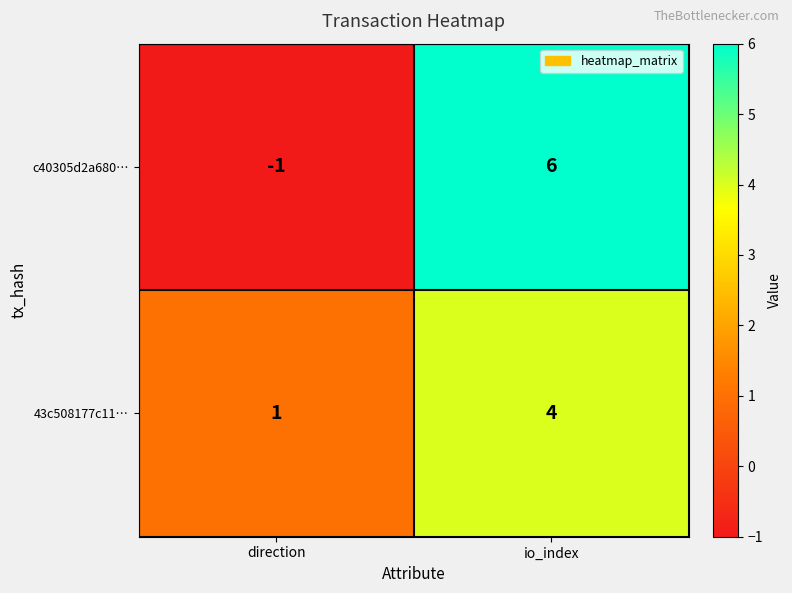

Is it true that c40305d2a680… equals 0 at direction?

False